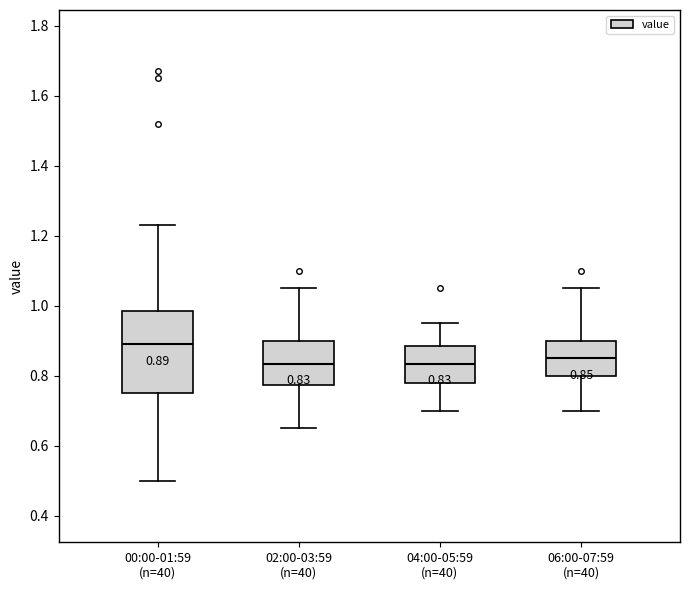

Which box's median line is the highest?

00:00-01:59 (n=40)